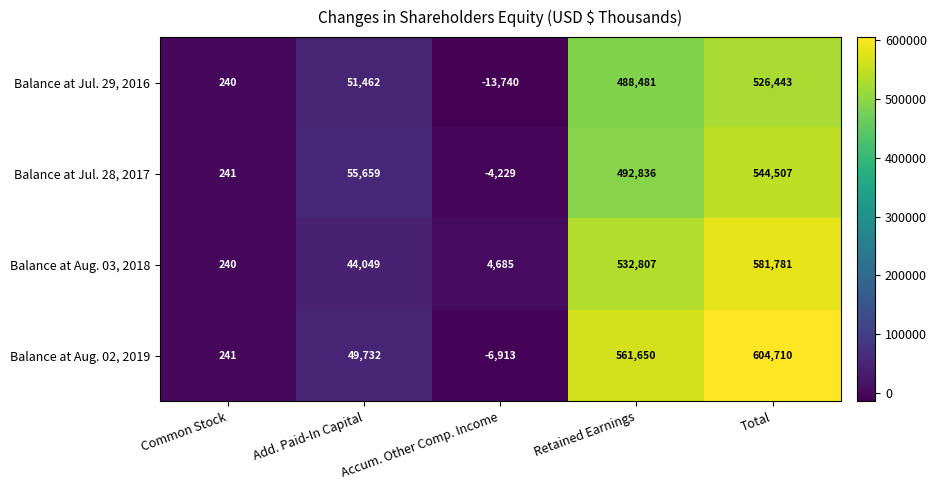

What is the approximate value of Balance at Jul. 28, 2017 at Common Stock?

241